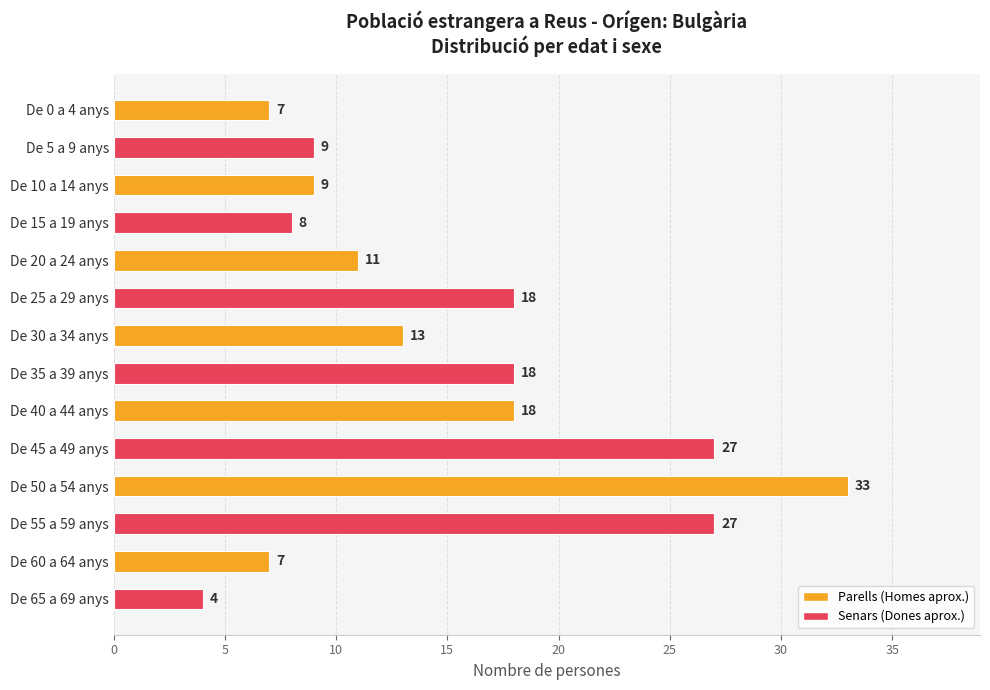

What is the ratio of the value at De 5 a 9 anys to the value at De 45 a 49 anys?

0.3